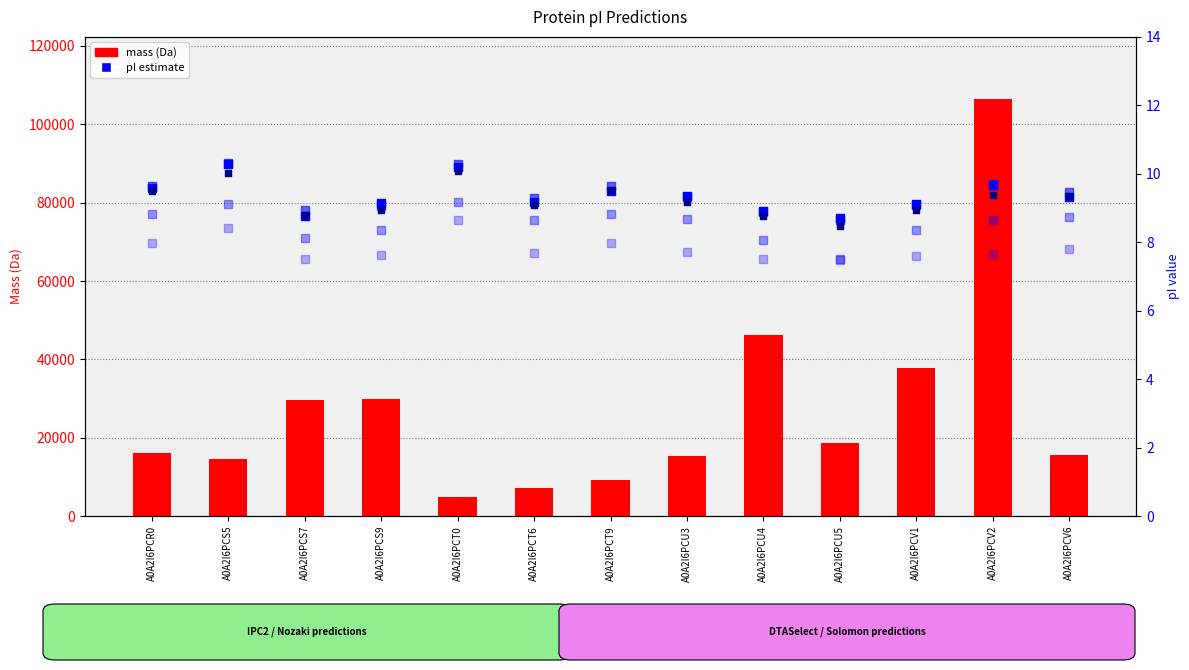

At how many categories does at least one series exceed 79049?

1